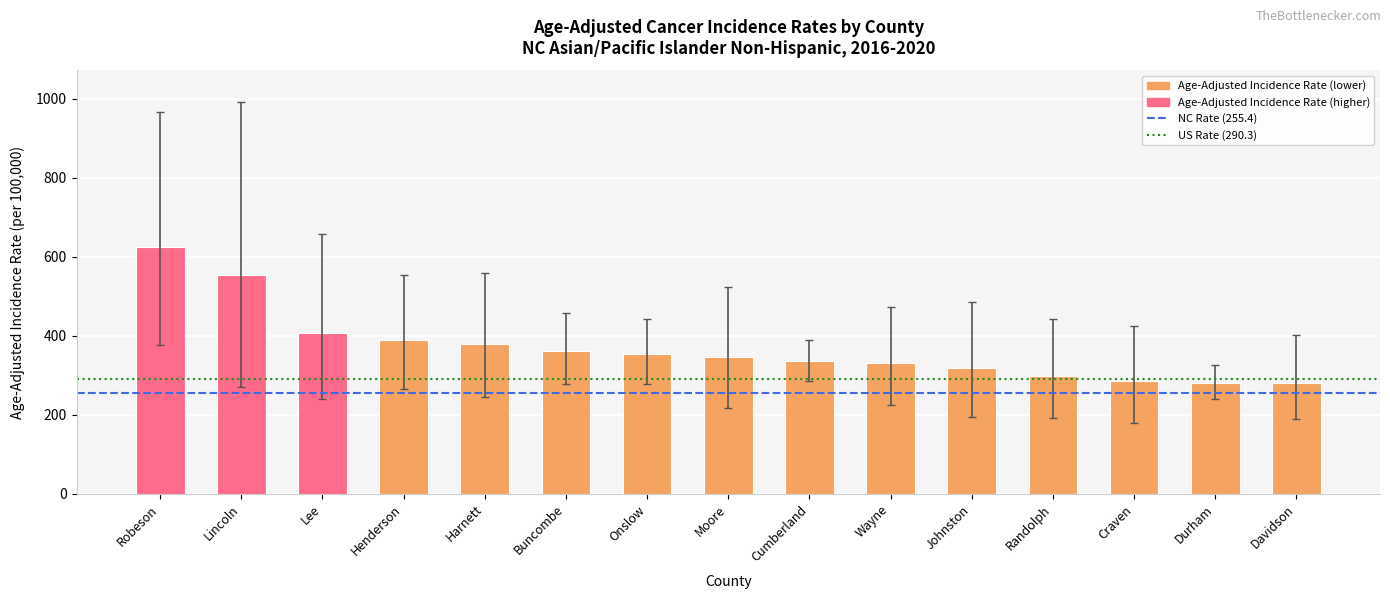

What is the sum of all values?

5550.7